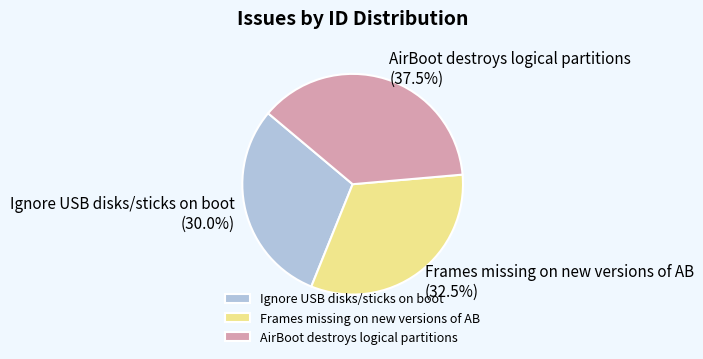

Is it true that Ignore USB disks/sticks on boot is 30% of the pie?

True